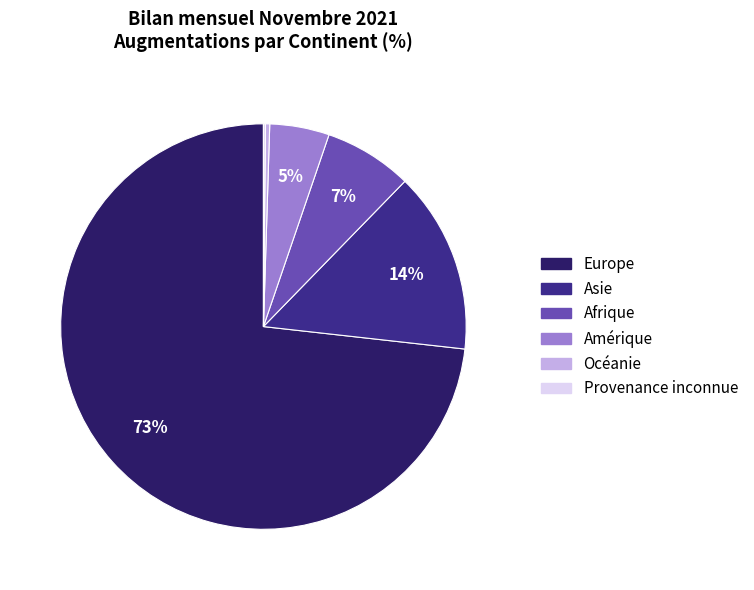

Which slice represents more than half of the pie?

Europe